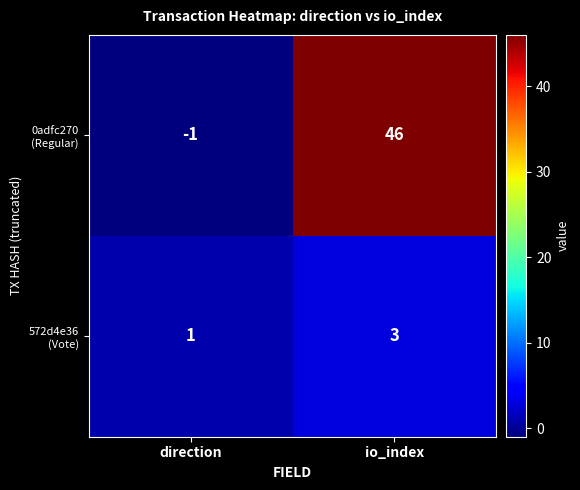

What is the maximum value shown in the chart?

46